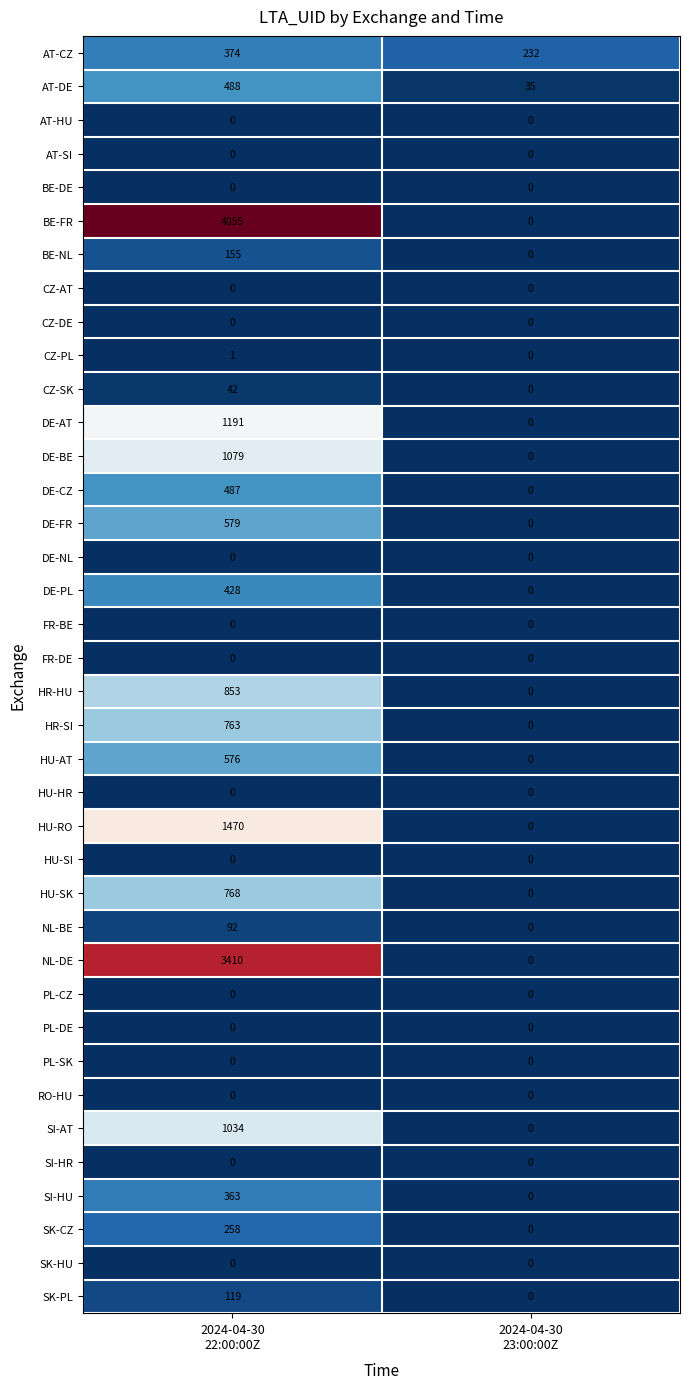

What is the total value across all series at 2024-04-30
22:00:00Z?

18585